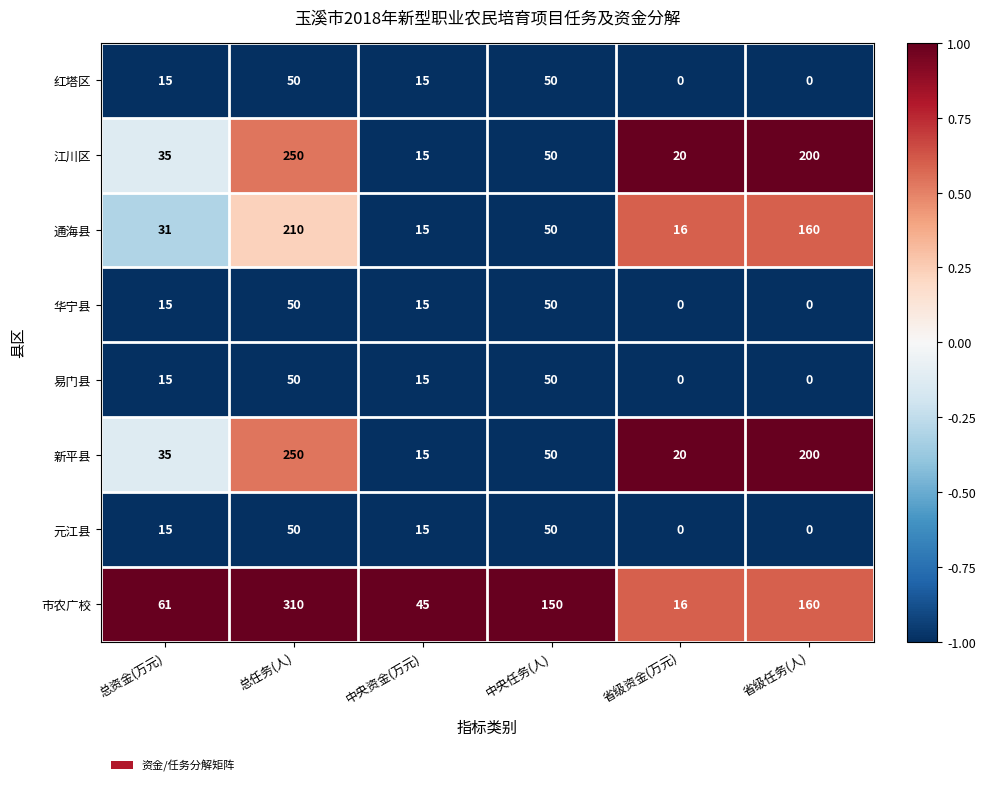

The value of 红塔区 at 省级资金(万元) is 0. True or false?

True